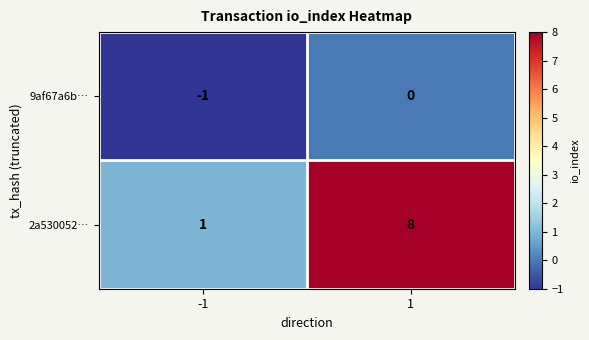

The 2a530052… series shows 0 at -1. True or false?

False